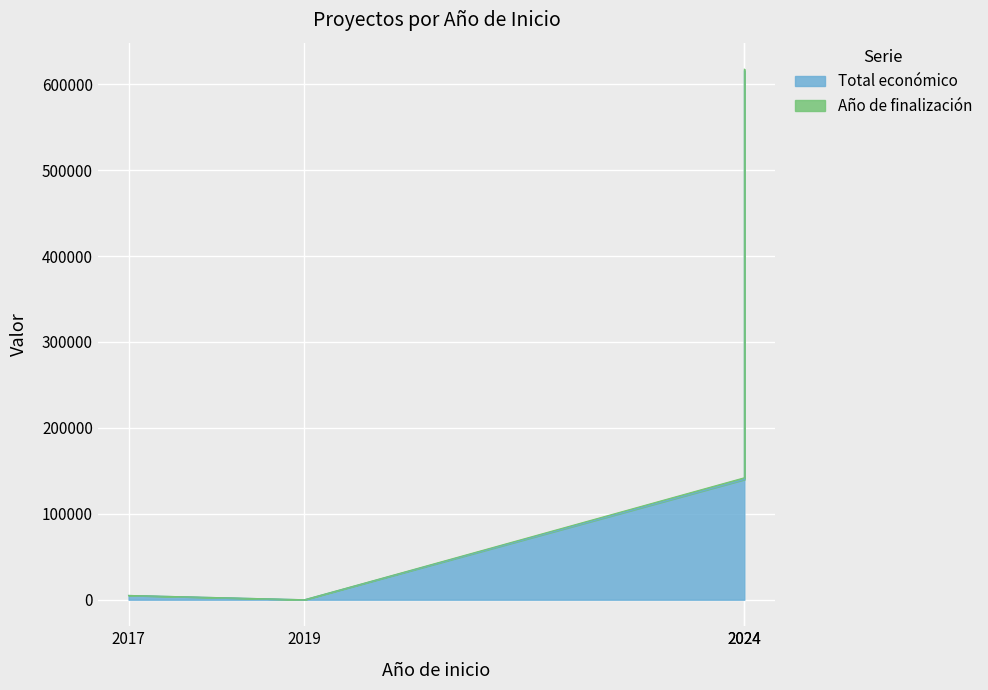

At which category is the sum across all series the highest?

2024